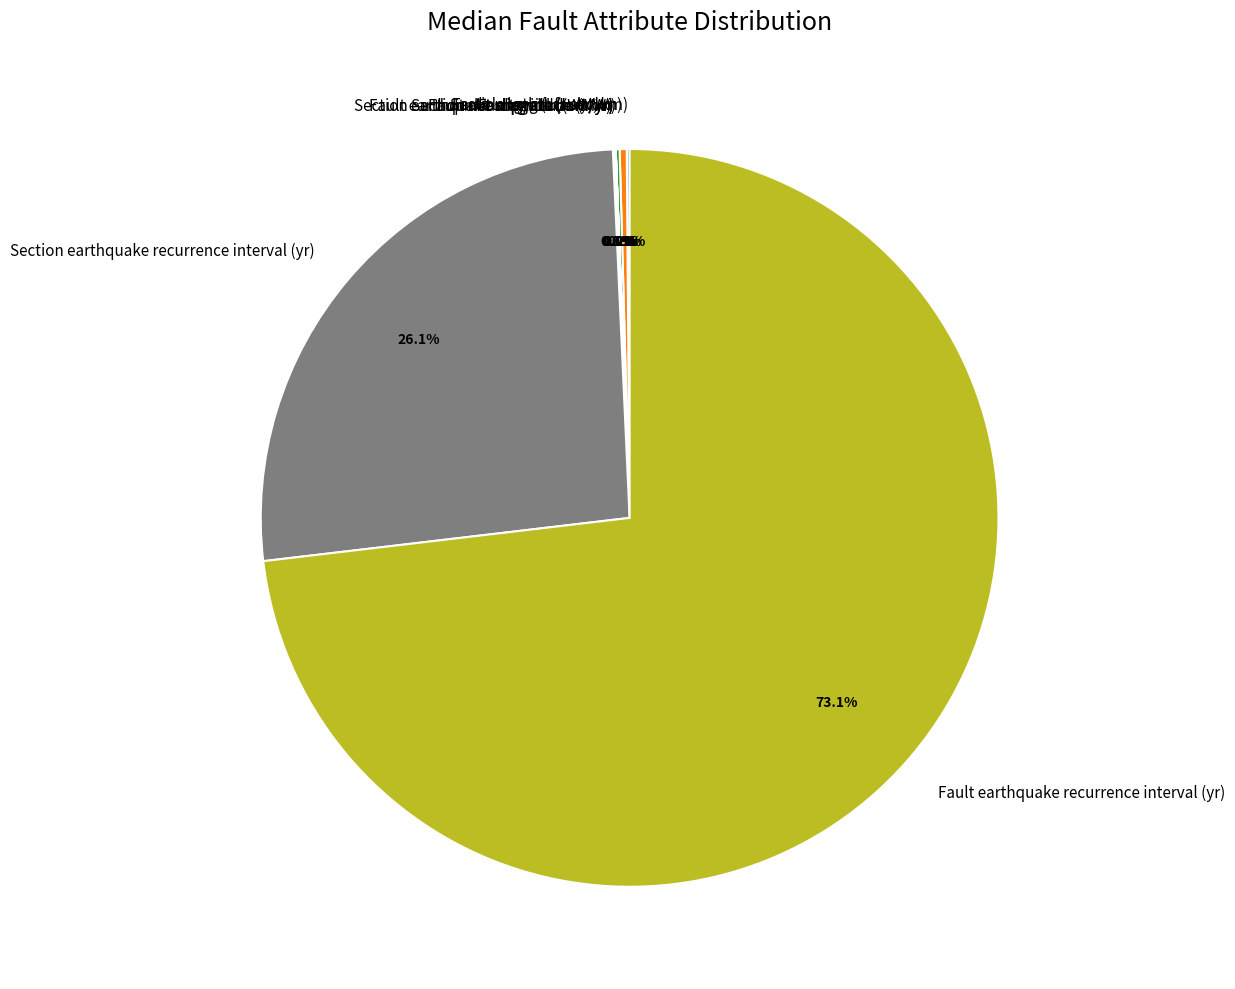

What portion of the pie excludes Fault length (Lfault, km)?

99.7%